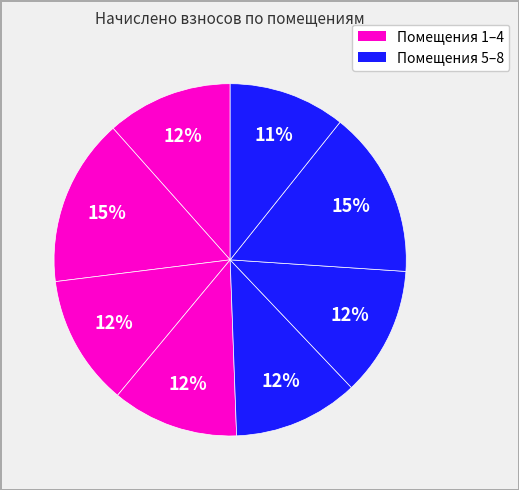

Count the number of slices in the pie.

8